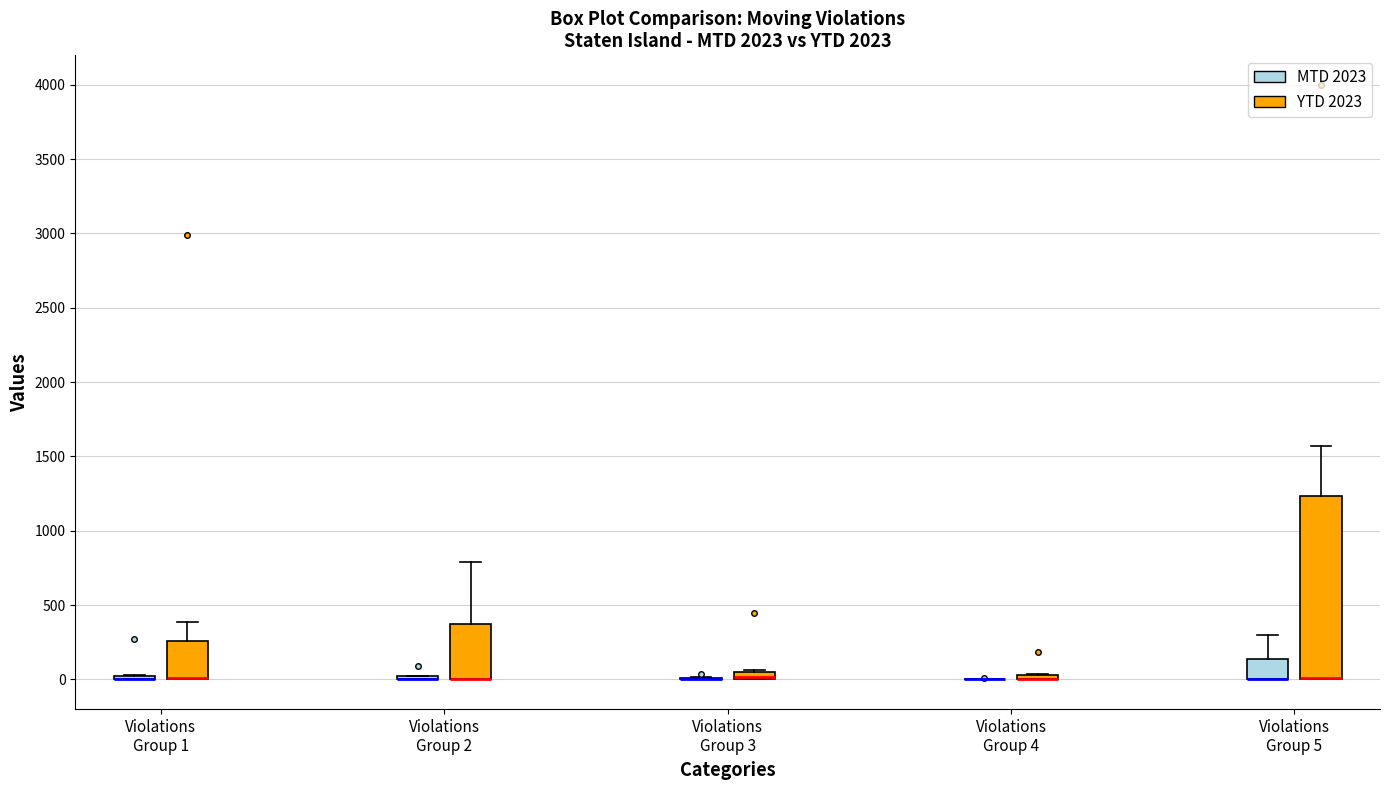

Which box is the tallest, from its lower edge to its upper edge?

Violations Group 5 (YTD 2023)